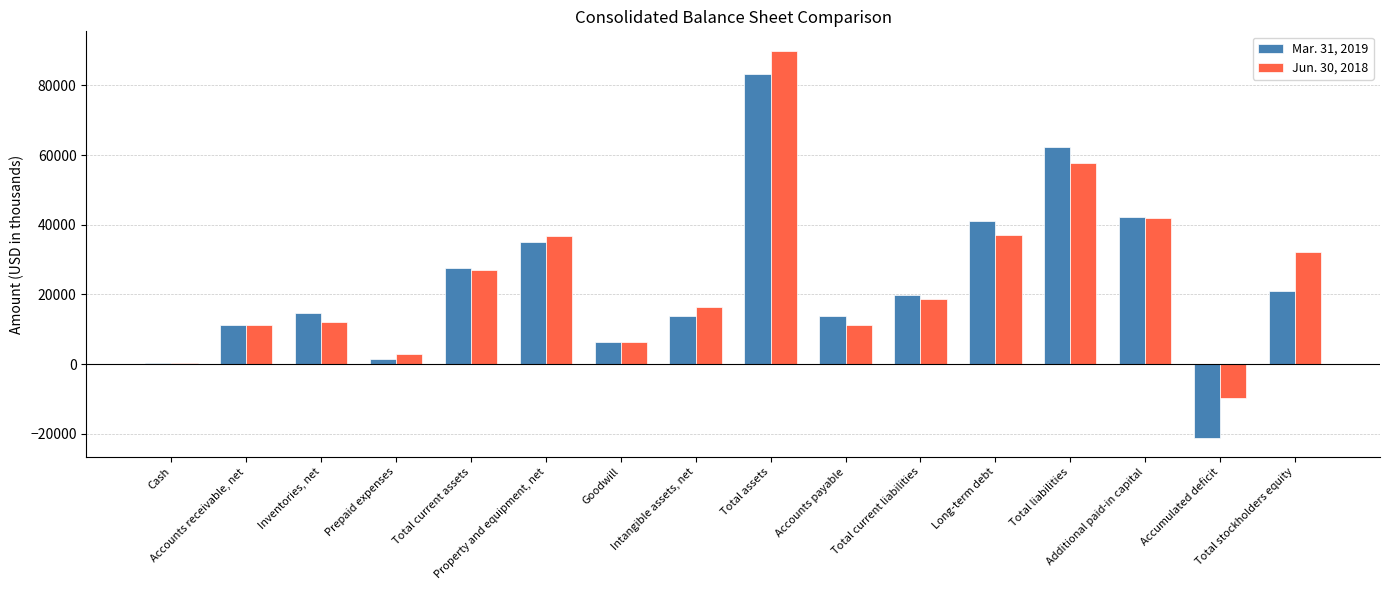

What is the greatest value displayed?

89933